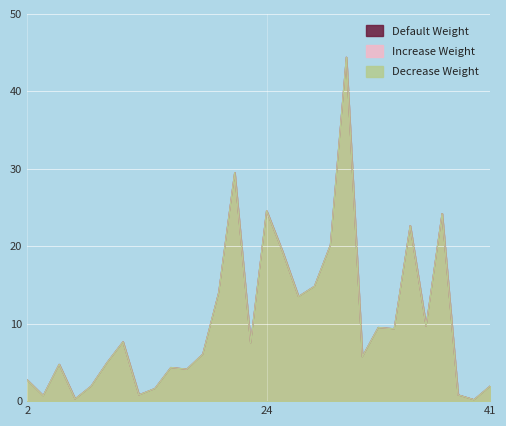

What is the minimum value for Increase Weight?

0.2